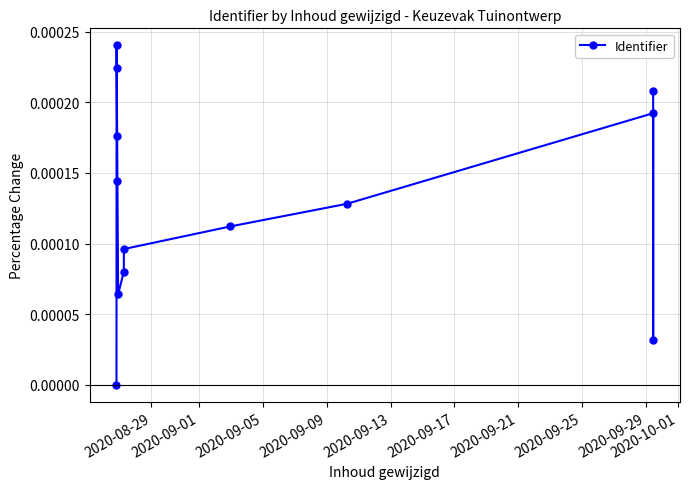

Between 2020-08-29 and 2020-09-17, which is larger?

2020-09-17